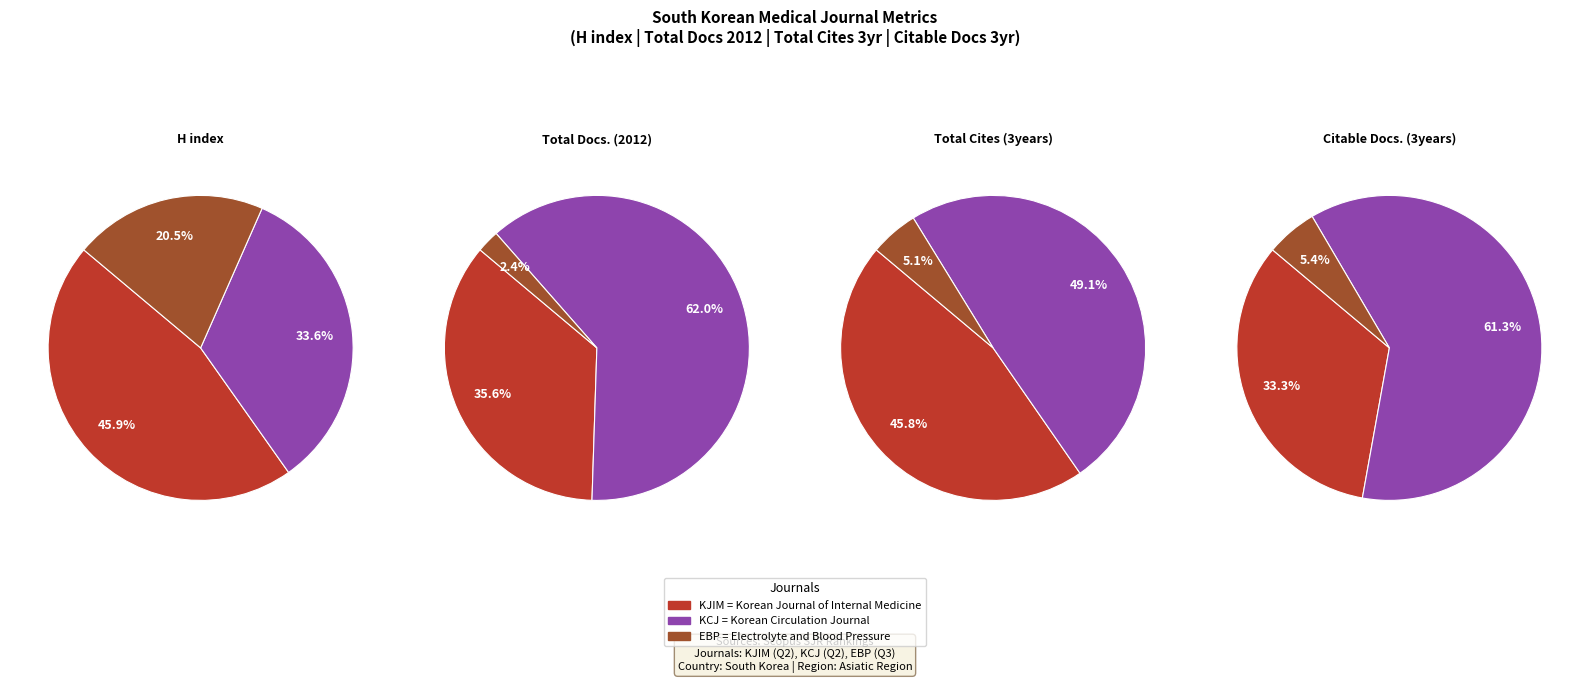

Between Electrolyte and Blood Pressure and Korean Circulation Journal, which is larger?

Korean Circulation Journal